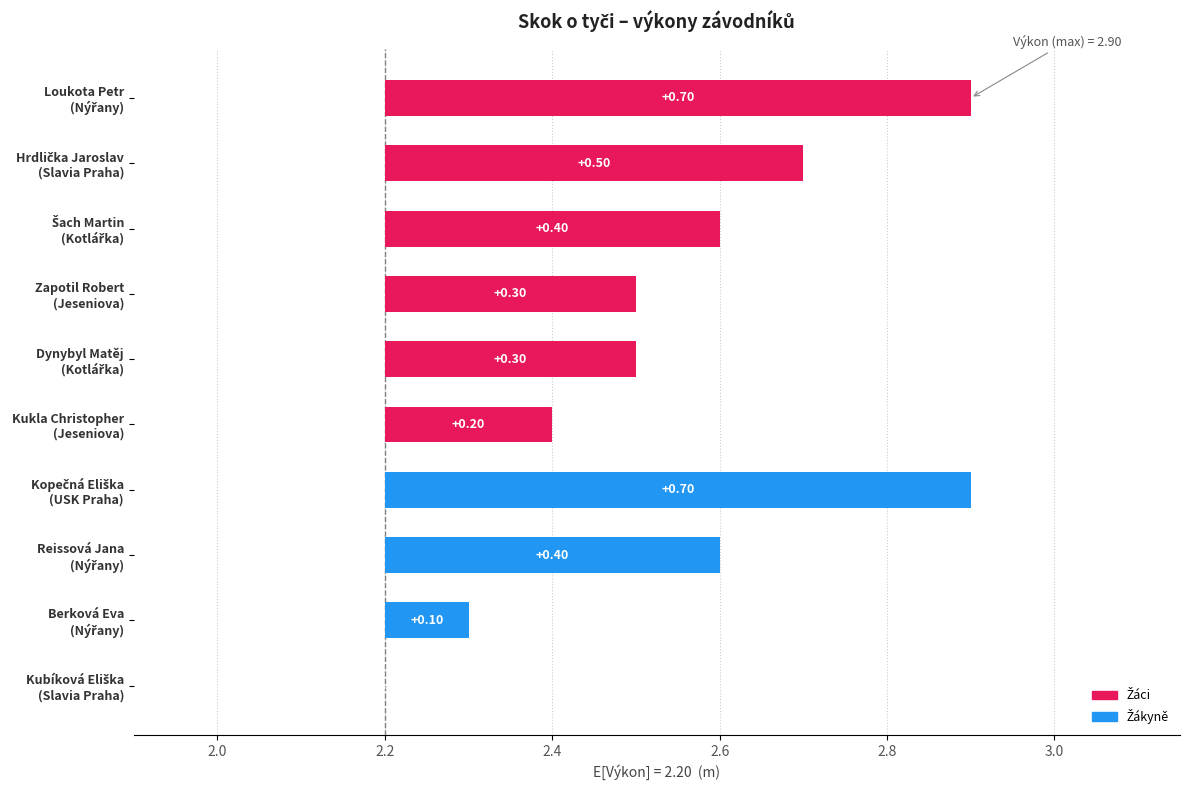

At which label is the value closest to 2?

Kubíková Eliška
(Slavia Praha)